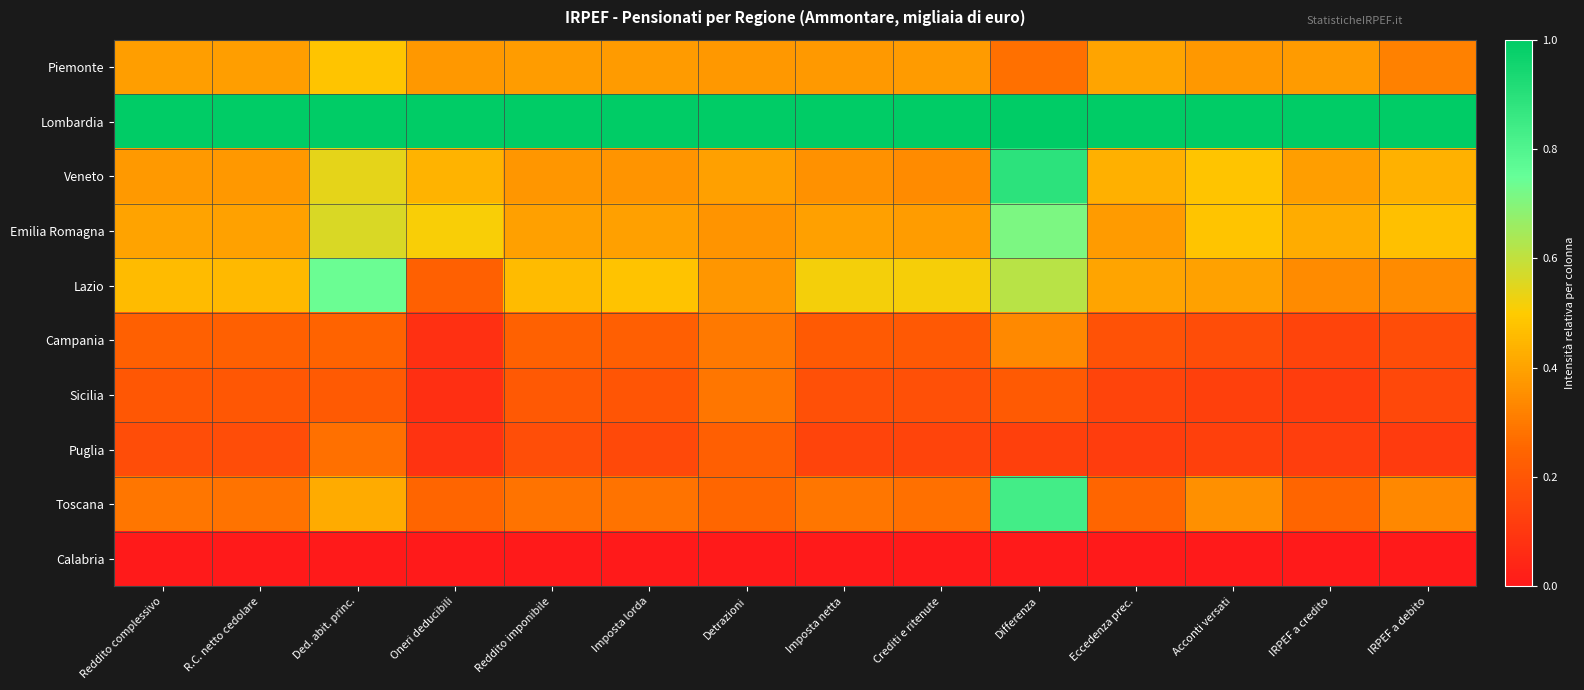

How many data points does each series have?

14